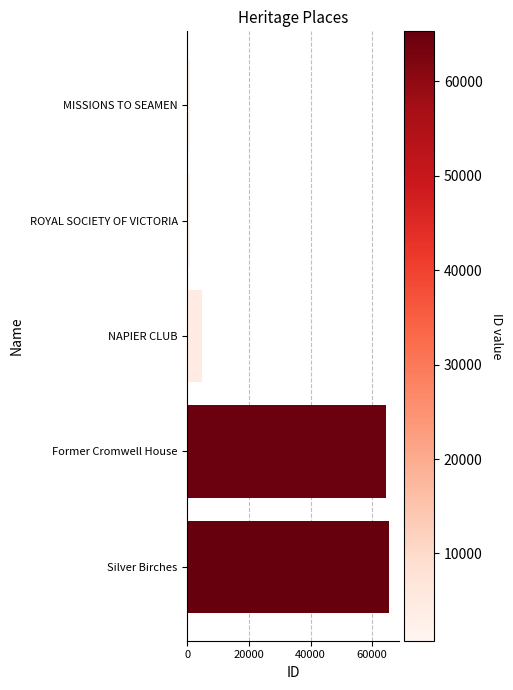

Which has a higher value, Former Cromwell House or MISSIONS TO SEAMEN?

Former Cromwell House